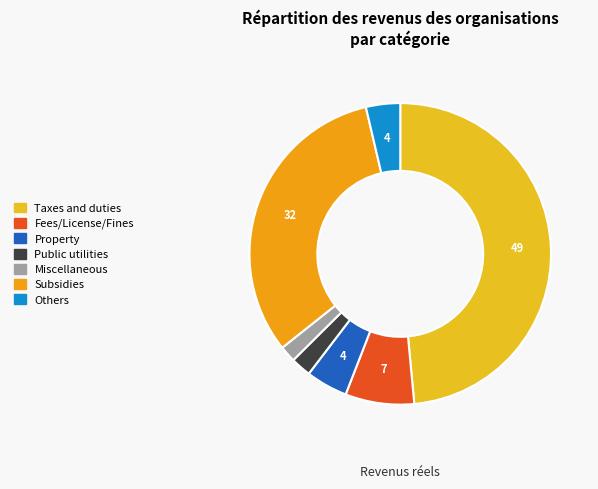

The Subsidies slice represents 43% of the pie. True or false?

False